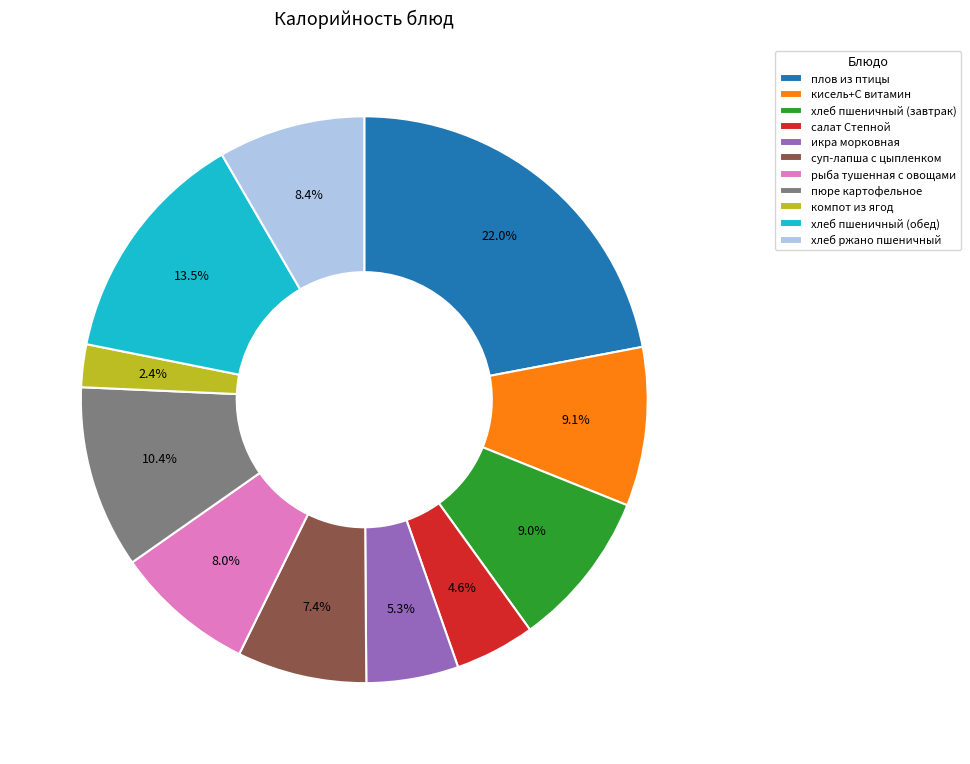

What percentage do компот из ягод and рыба тушенная с овощами together represent?

10.4%